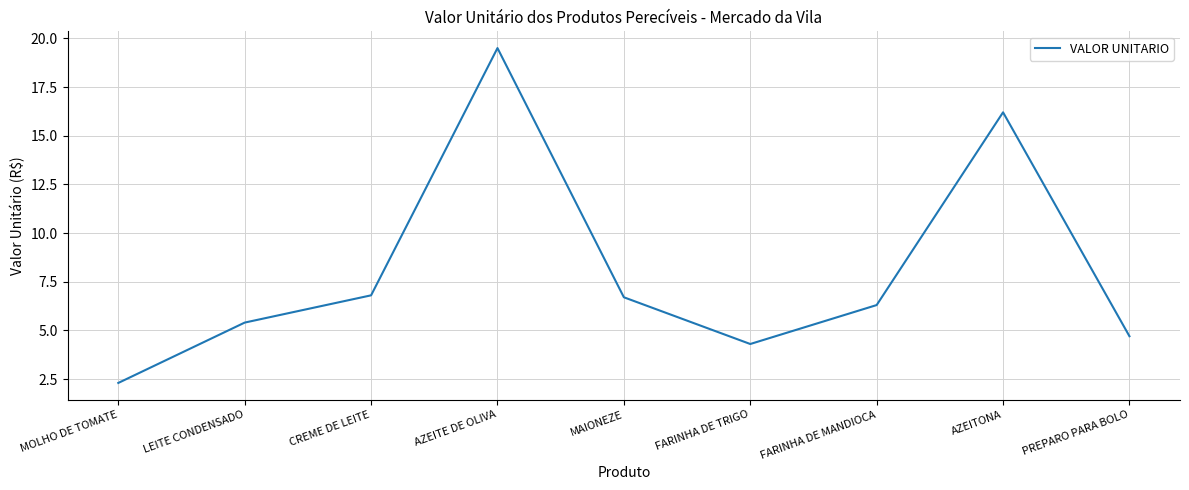

What is the smallest value displayed?

2.3